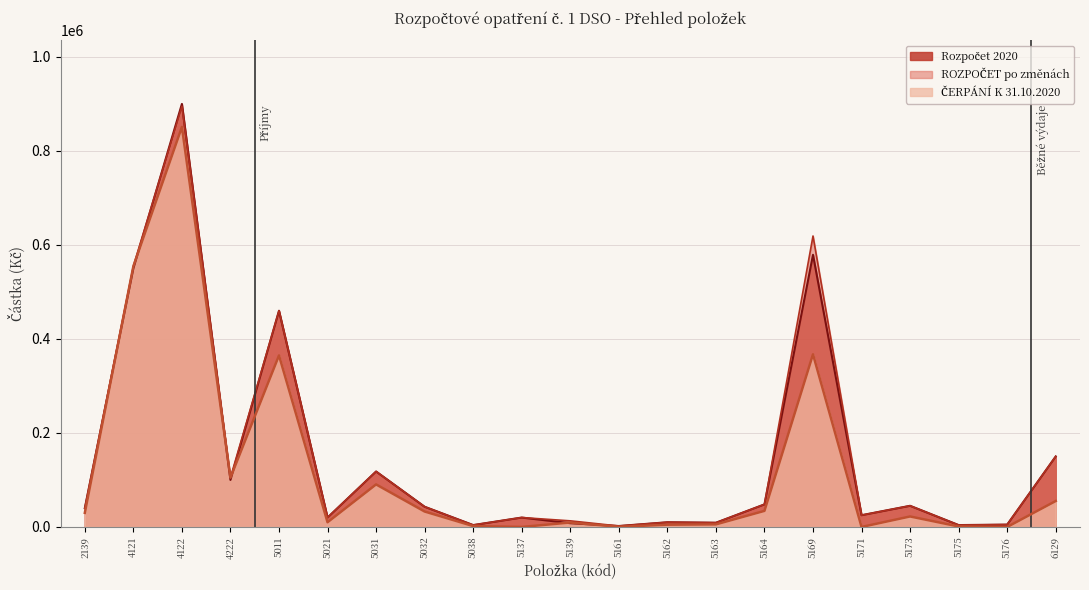

List the series in order of their peak value, lowest first.

ČERPÁNÍ K 31.10.2020, ROZPOČET po změnách, Rozpočet 2020